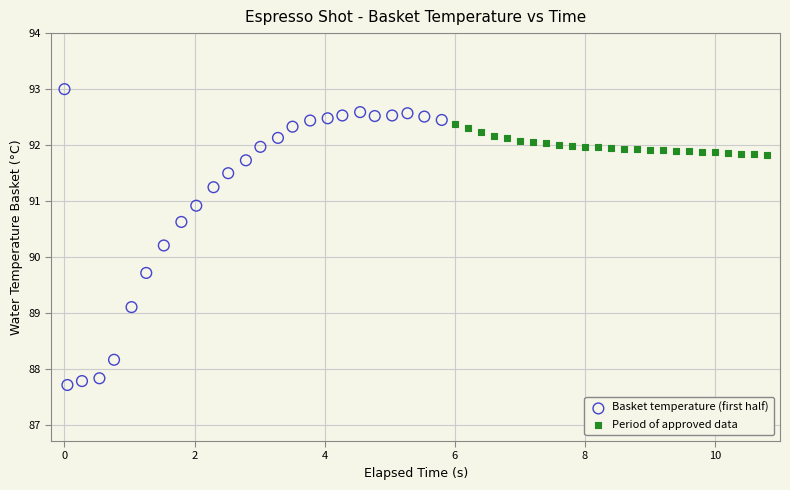

Which series has the largest Y range (max minus min)?

Basket temperature (first half)